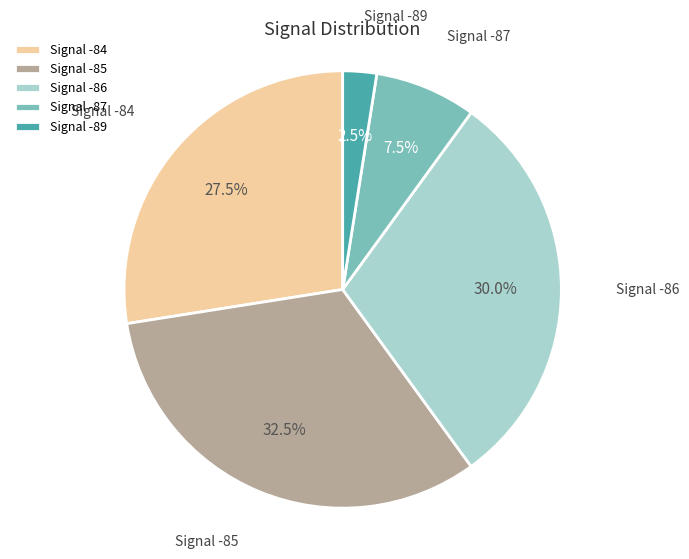

Does any single category account for the majority?

No